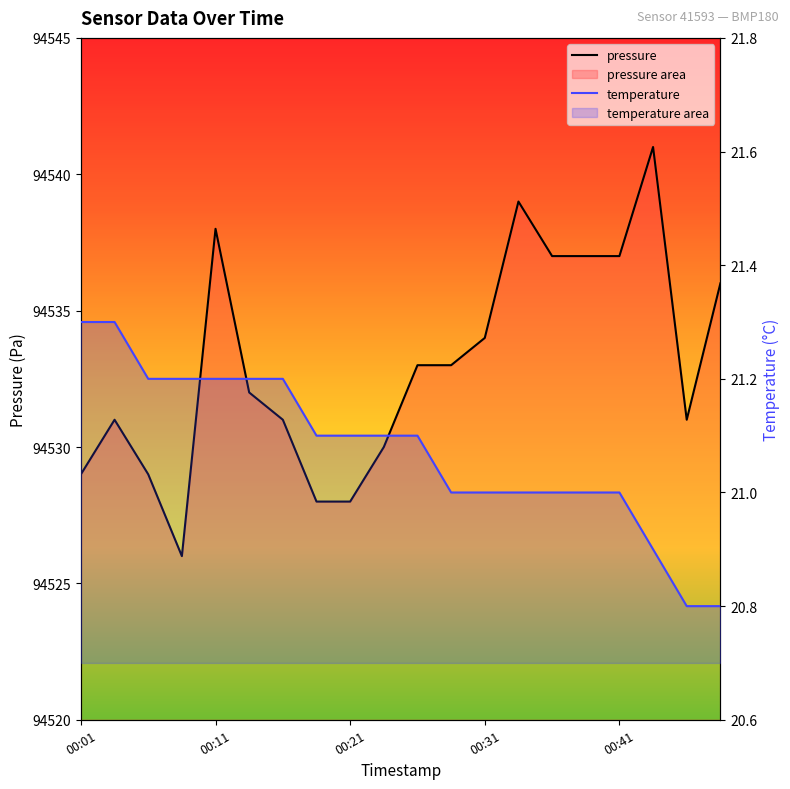

Reading right to left, list all the values displayed in this chart.

pressure: 94536.0	94531.0	94541.0	94537.0	94537.0	94537.0	94539.0	94534.0	94533.0	94533.0	94530.0	94528.0	94528.0	94531.0	94532.0	94538.0	94526.0	94529.0	94531.0	94529.0
temperature: 20.8	20.8	20.9	21.0	21.0	21.0	21.0	21.0	21.0	21.1	21.1	21.1	21.1	21.2	21.2	21.2	21.2	21.2	21.3	21.3